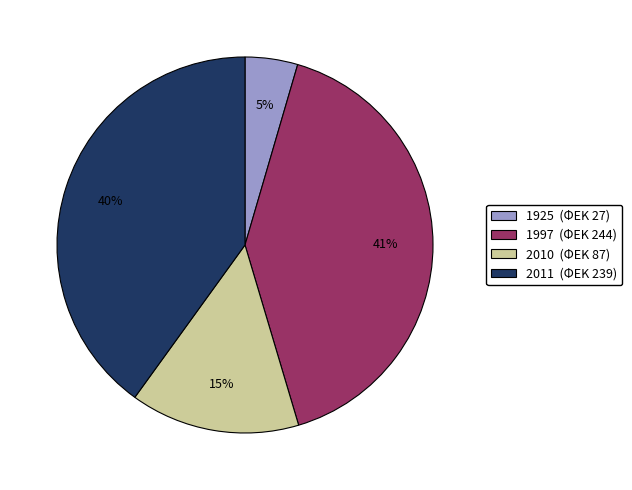

Which has a higher value, 2010 (ΦΕΚ 87) or 1997 (ΦΕΚ 244)?

1997 (ΦΕΚ 244)